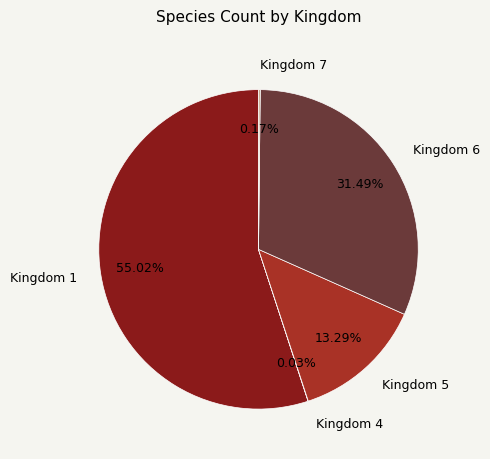

Is there a majority slice in this chart?

Yes